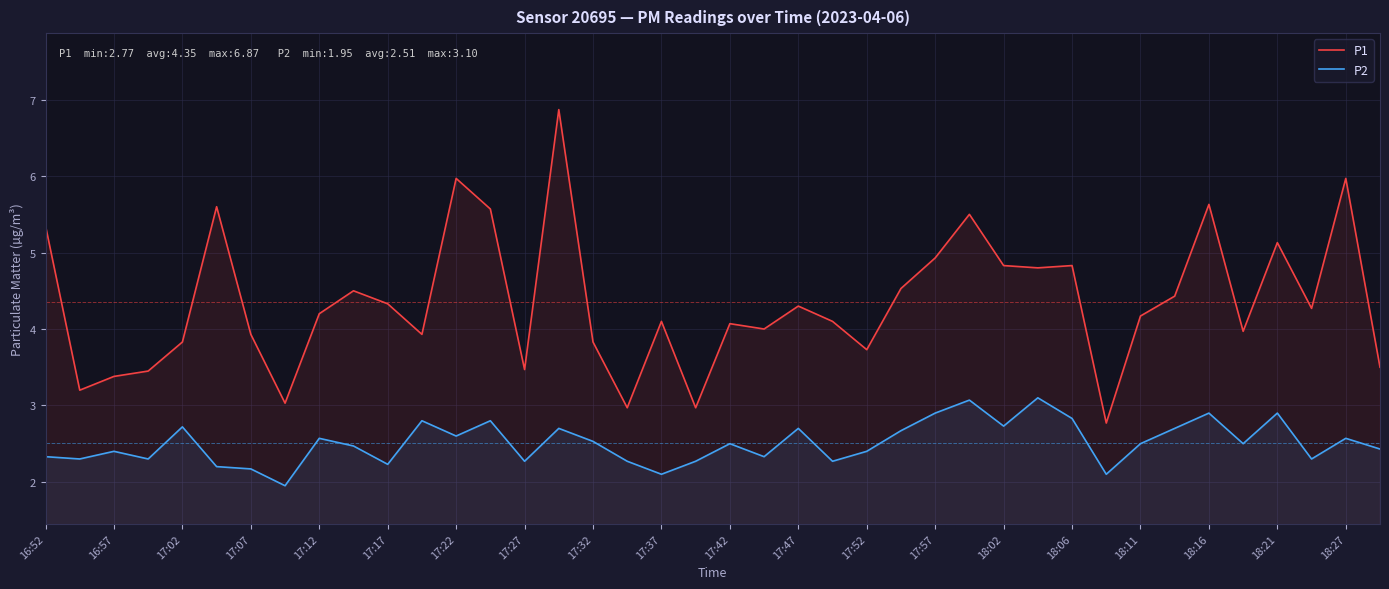

What is the spread (max minus min) of values at 16:52?

3.0